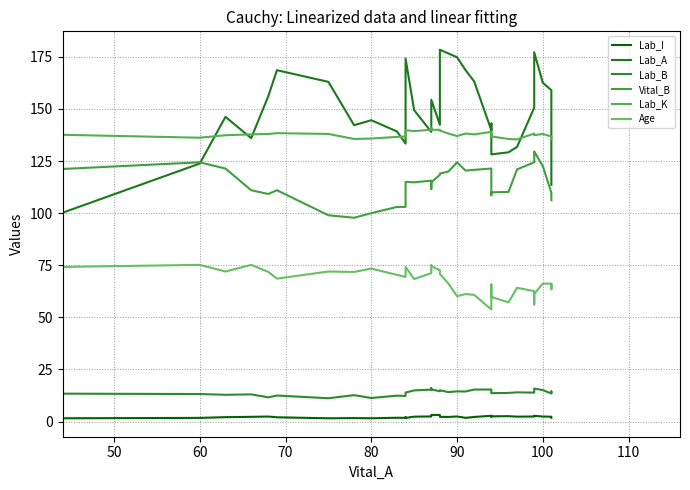

Count the number of data series in this chart.

6